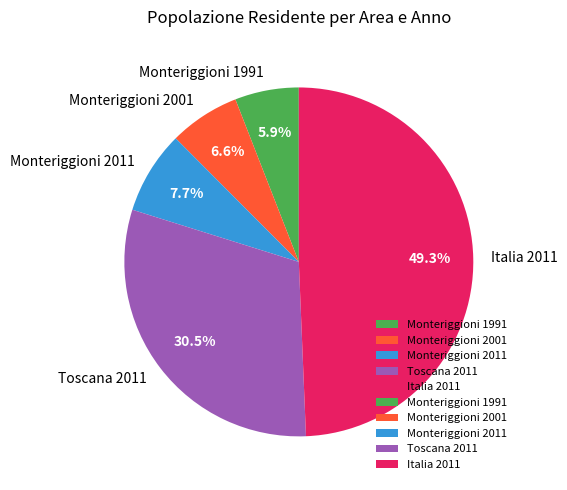

How many segments does this pie chart have?

5